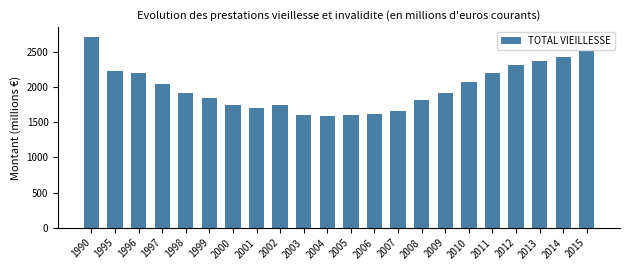

What is the sum of the values at 2015 and 2005?

4119.6